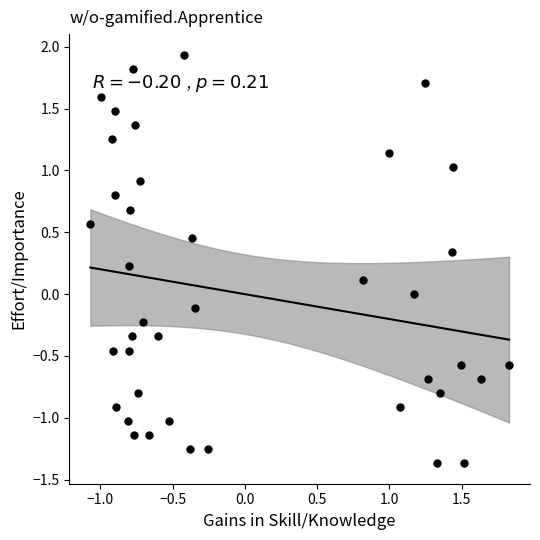

What is the range of X values (max minus min)?

2.9